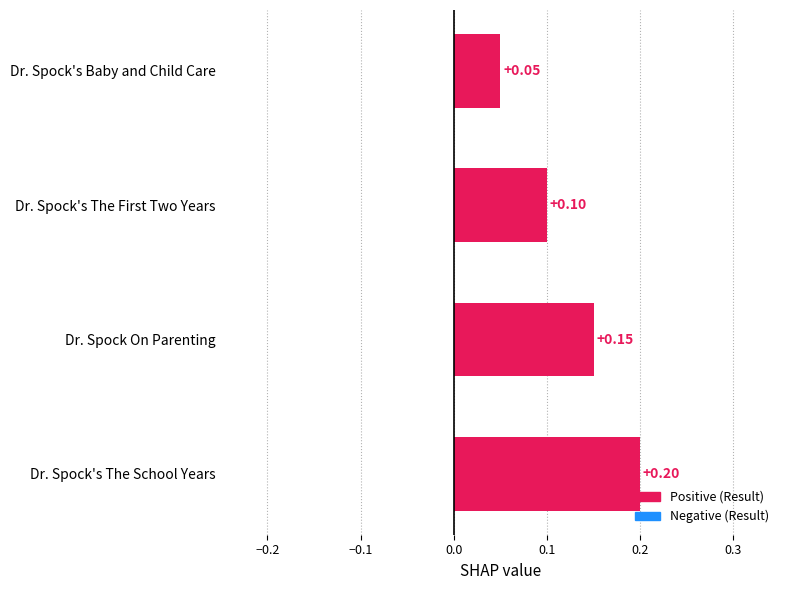

At which category does the chart reach its minimum across all series?

Dr. Spock's Baby and Child Care